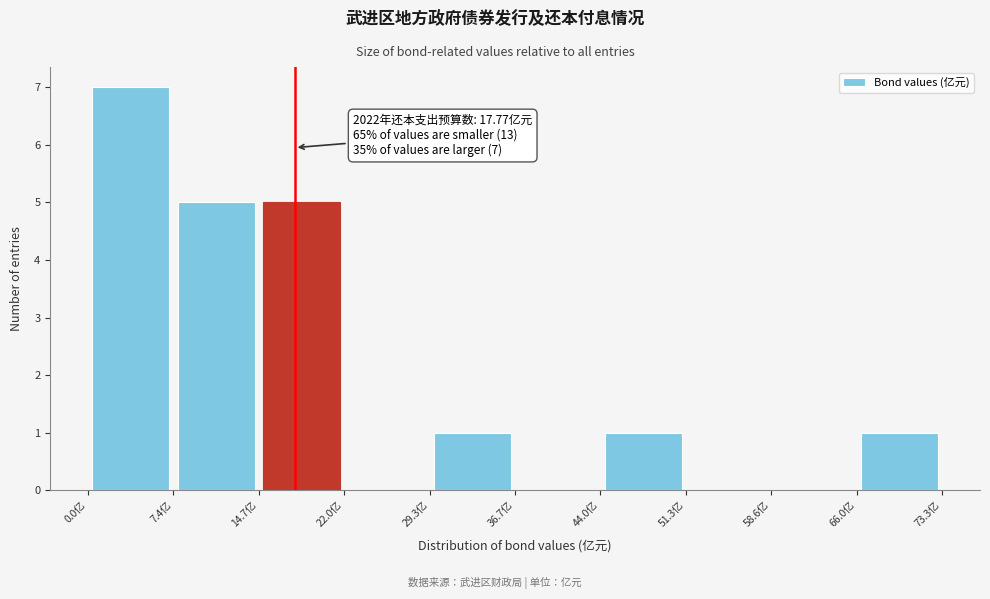

Which range on the x-axis has the tallest bar?

0 to 7